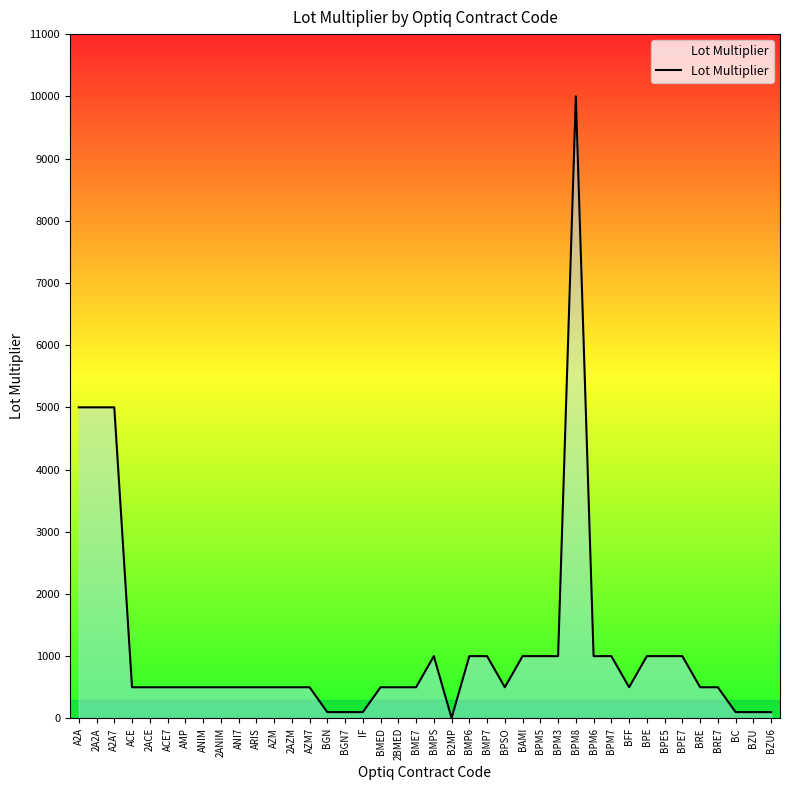

Approximately how many times larger is the value at AZM compared to BFF?

1.0